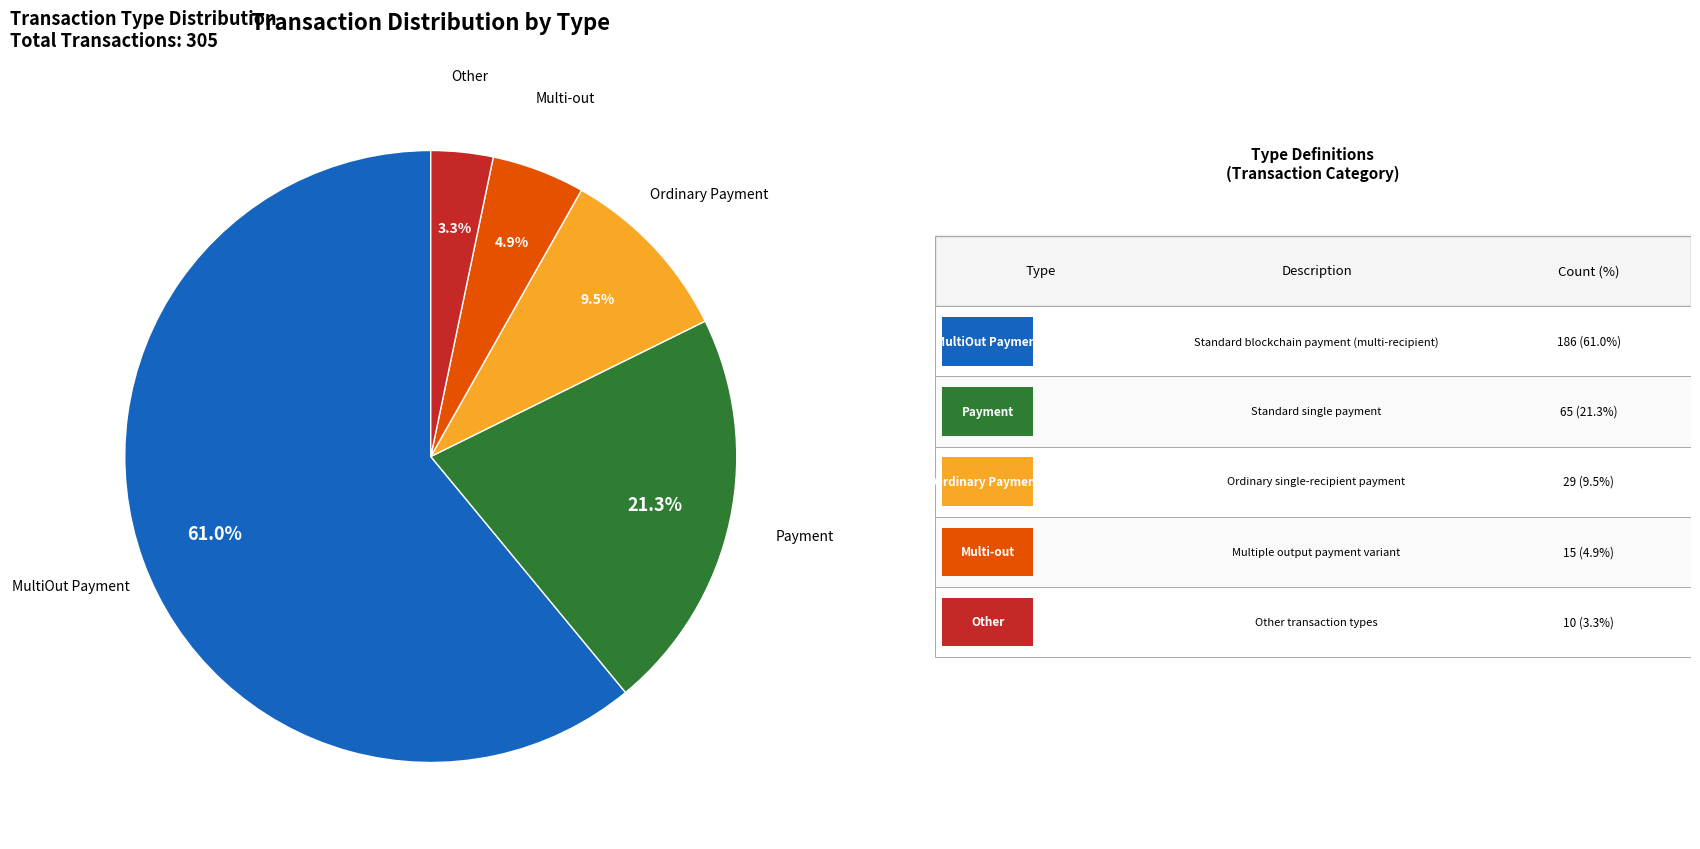

Is there any slice that represents more than half of the pie?

Yes